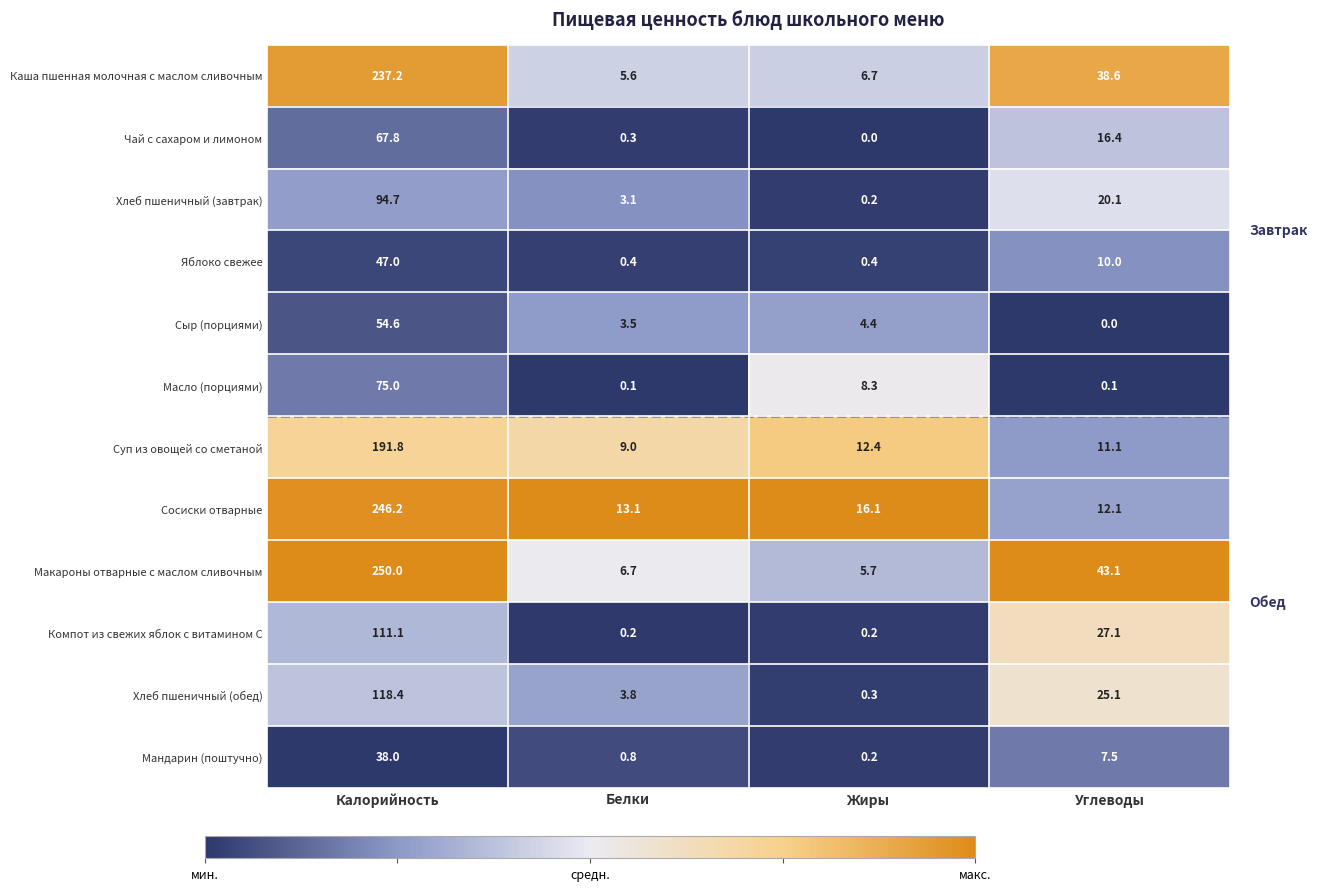

Rank the series at Белки from highest to lowest value.

Сосиски отварные, Суп из овощей со сметаной, Макароны отварные с маслом сливочным, Каша пшенная молочная с маслом сливочным, Хлеб пшеничный (обед), Сыр (порциями), Хлеб пшеничный (завтрак), Мандарин (поштучно), Яблоко свежее, Чай с сахаром и лимоном, Компот из свежих яблок с витамином С, Масло (порциями)